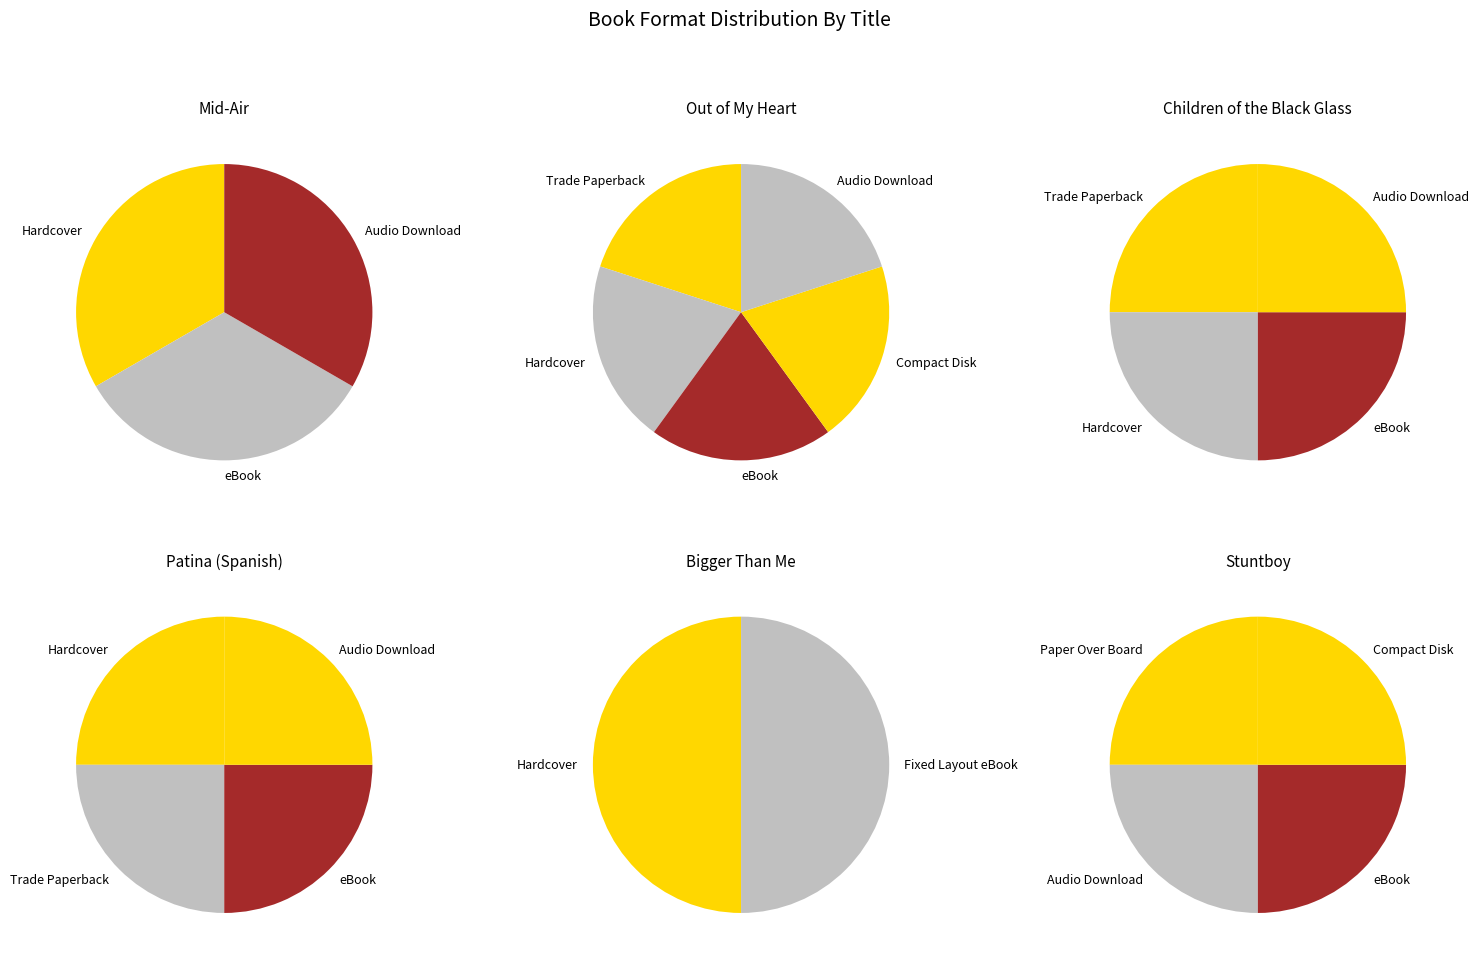

How many slices are in this pie chart?

7